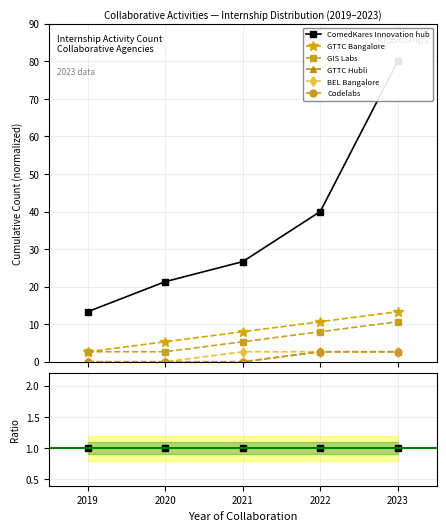

How many distinct data groups are displayed?

6